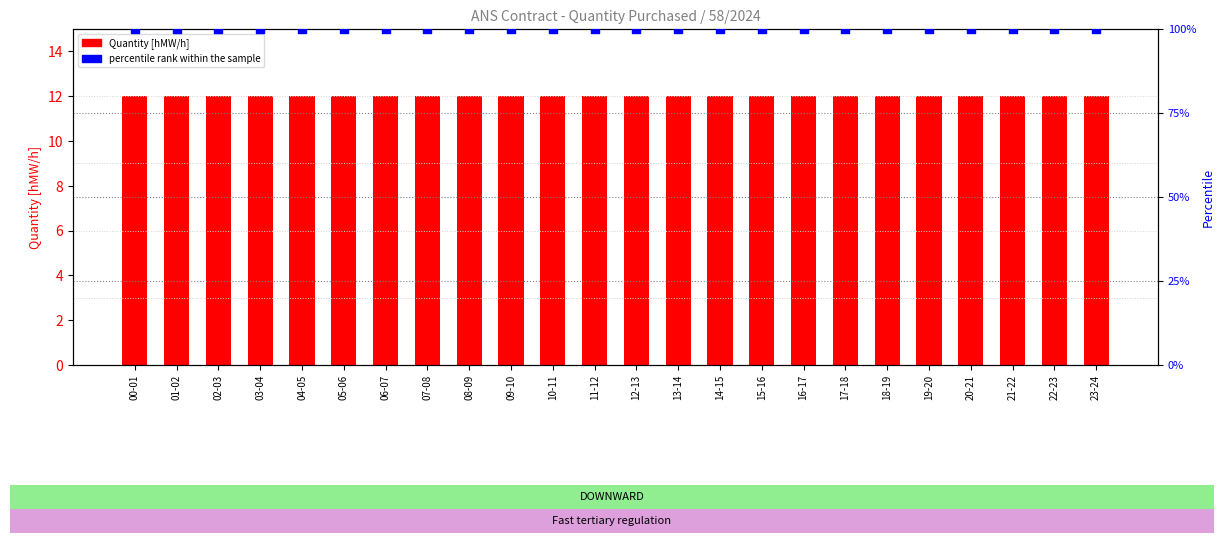

Which series reaches the maximum Y coordinate?

percentile rank within the sample